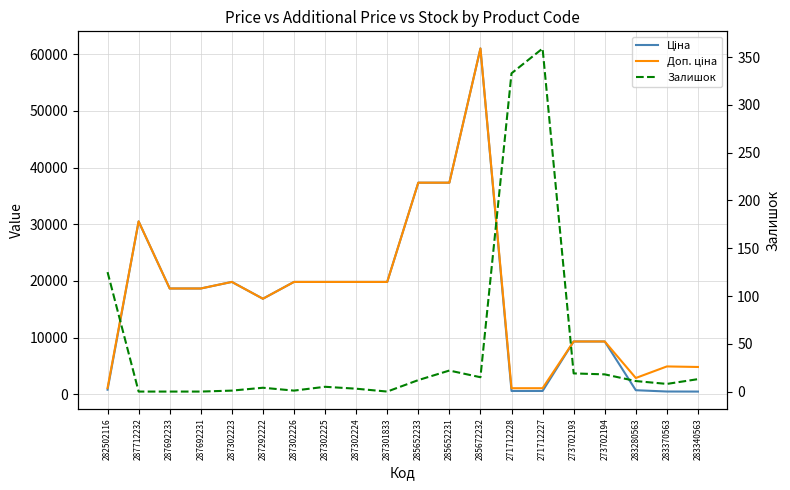

True or false: Залишок and Ціна cross at least once.

False